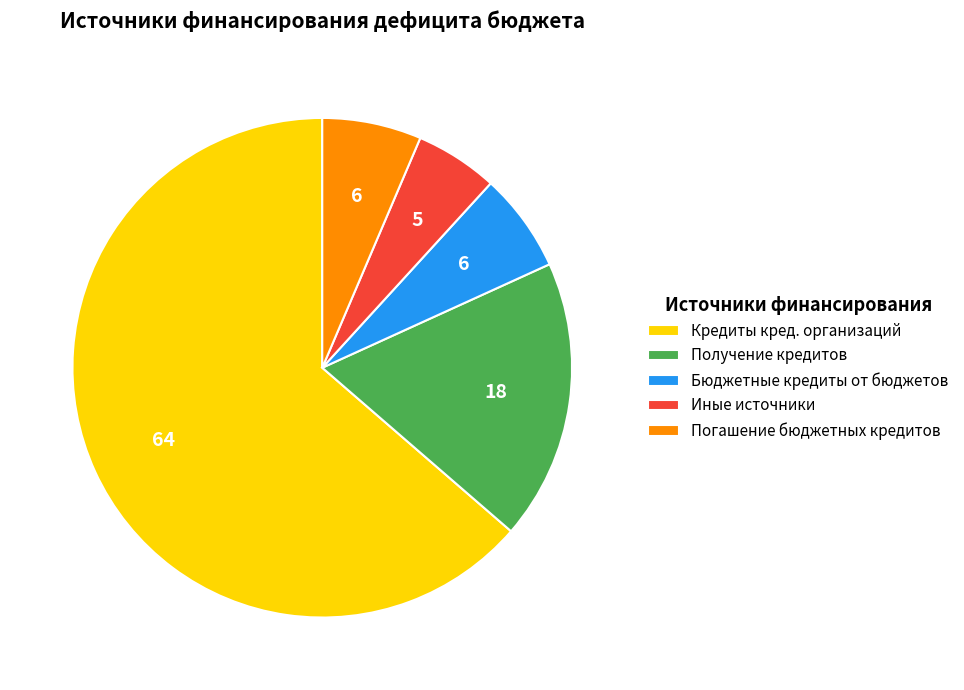

Between Погашение бюджетных кредитов and Иные источники, which is larger?

Погашение бюджетных кредитов